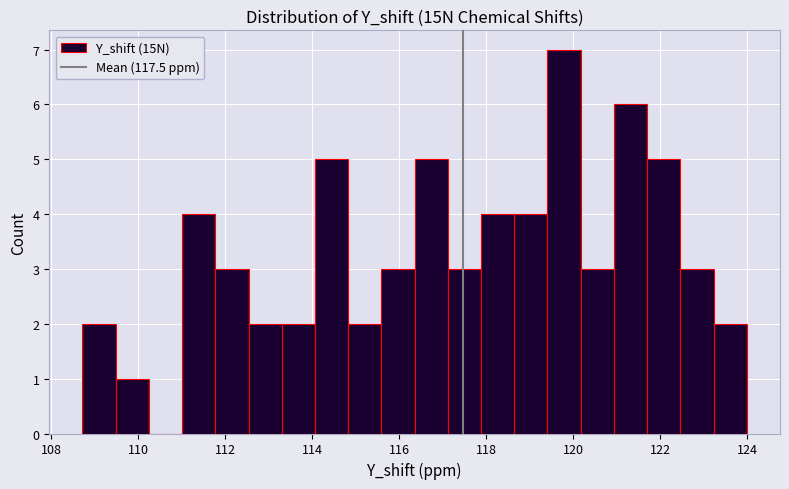

Read against the x-axis, roughly where is the centre of the tallest bar?

119.8